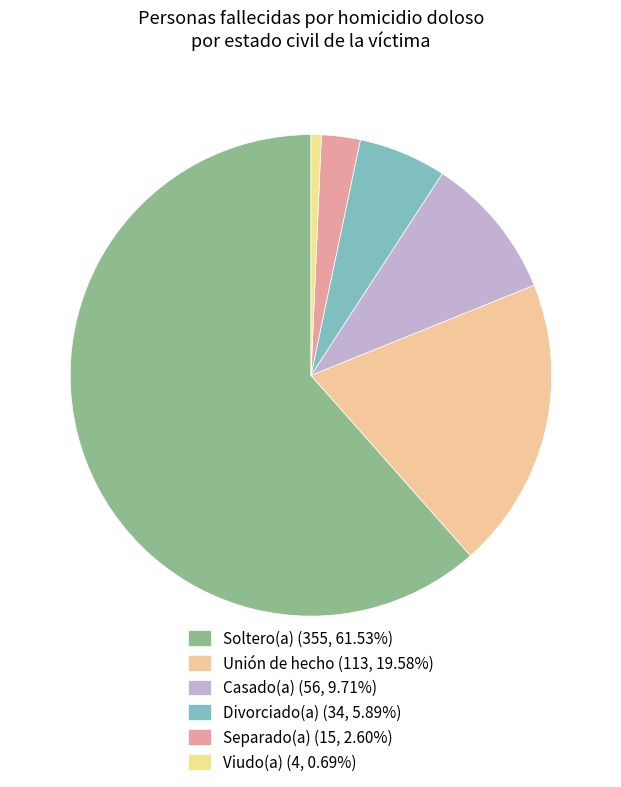

Count the number of slices in the pie.

6